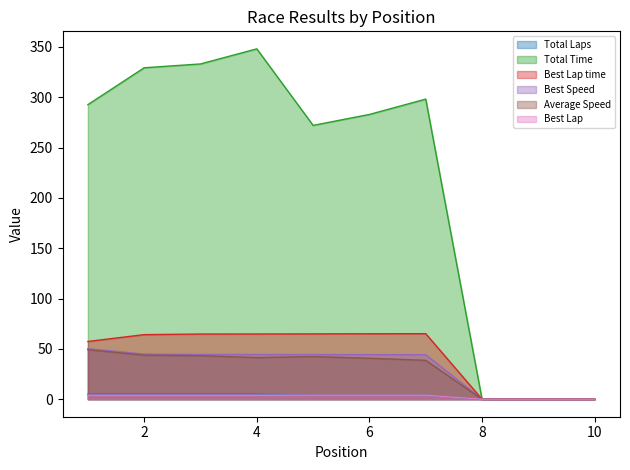

Which series has the widest spread of values?

Total Time